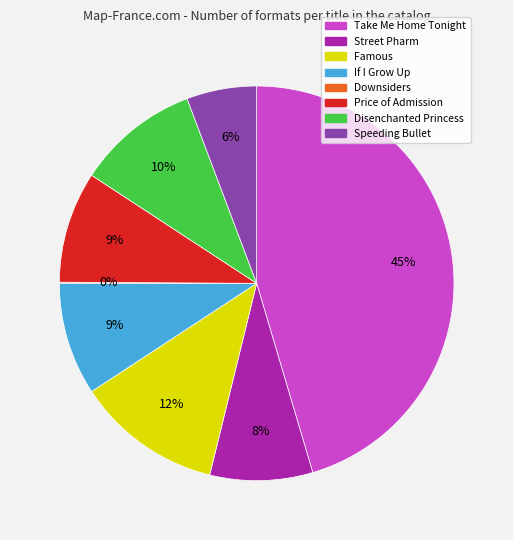

Approximately how many times larger is the value at Famous compared to Disenchanted Princess?

1.2